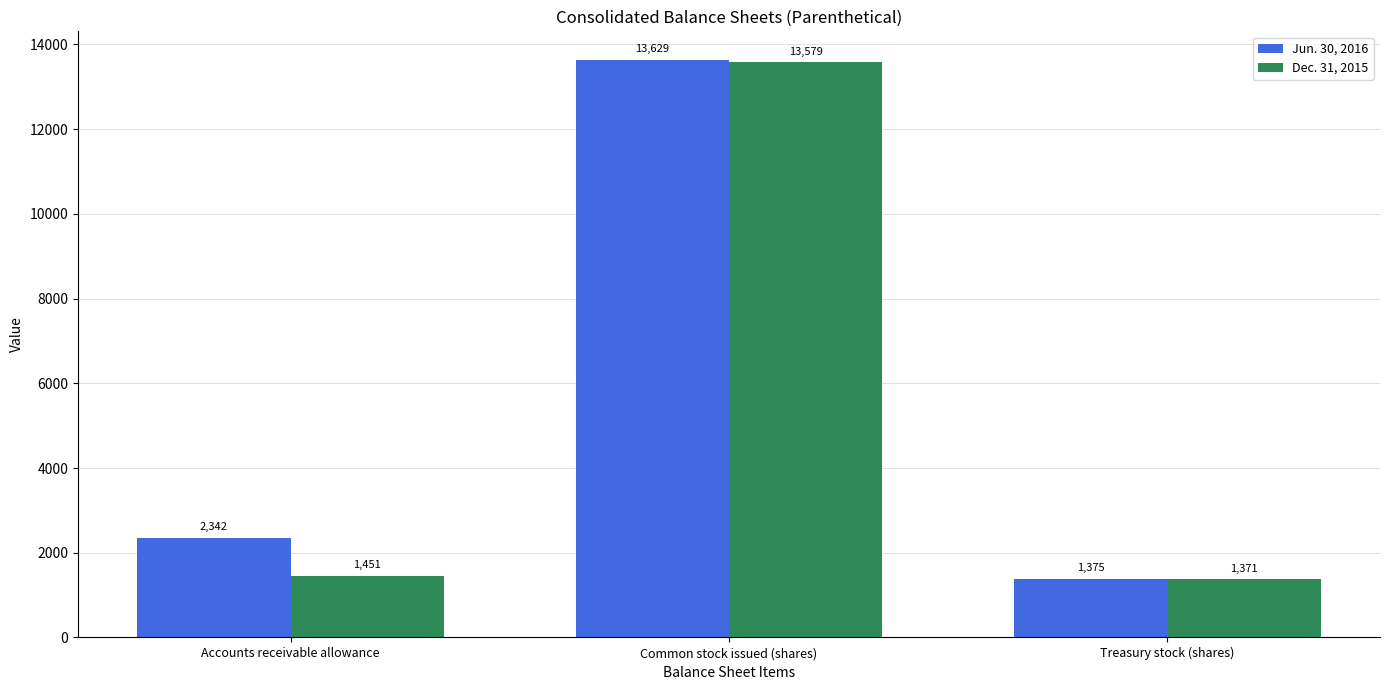

What position from the right is Treasury stock (shares)?

1